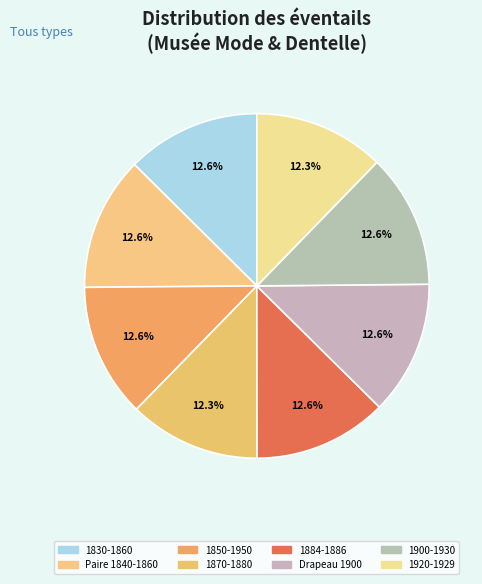

Which slice is the largest?

Eventail écran (1900-1930)